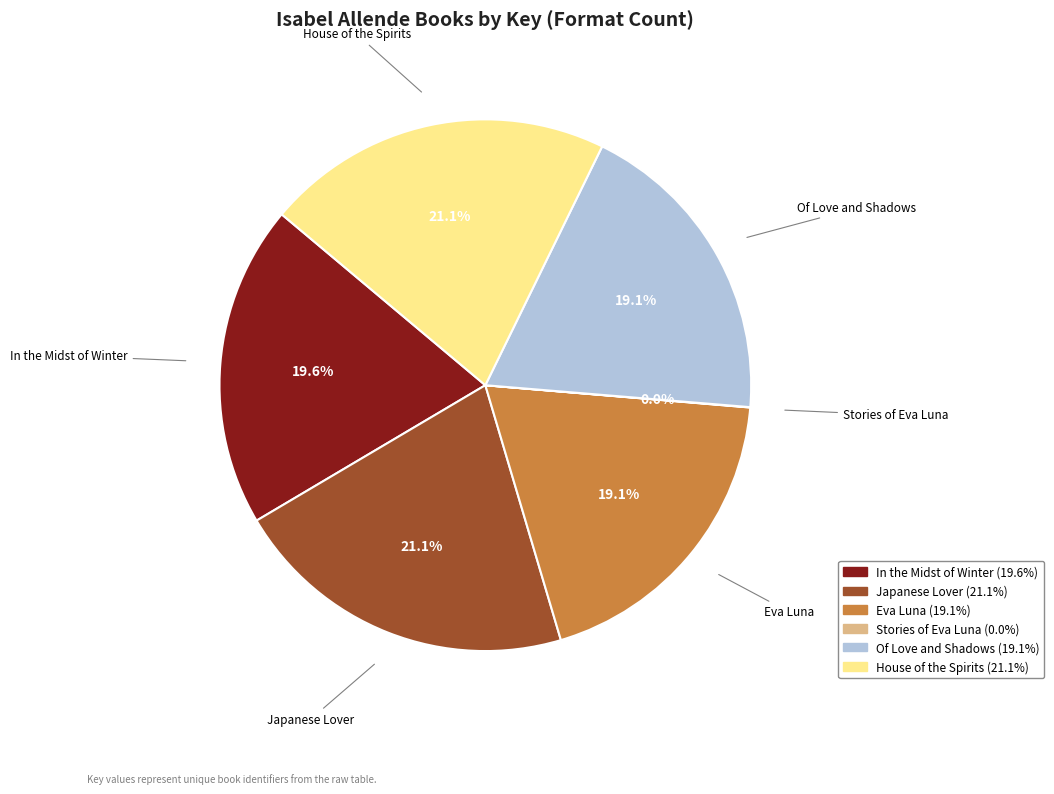

Between In the Midst of Winter and Japanese Lover, which is larger?

Japanese Lover